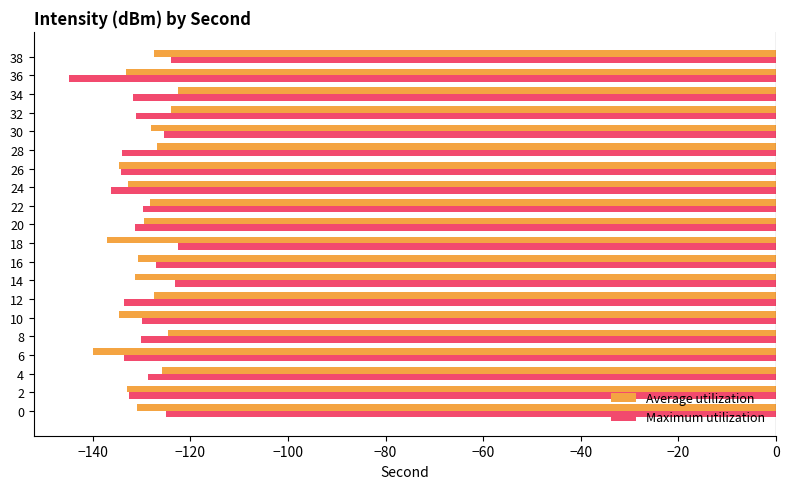

At how many categories does at least one series exceed -142?

20